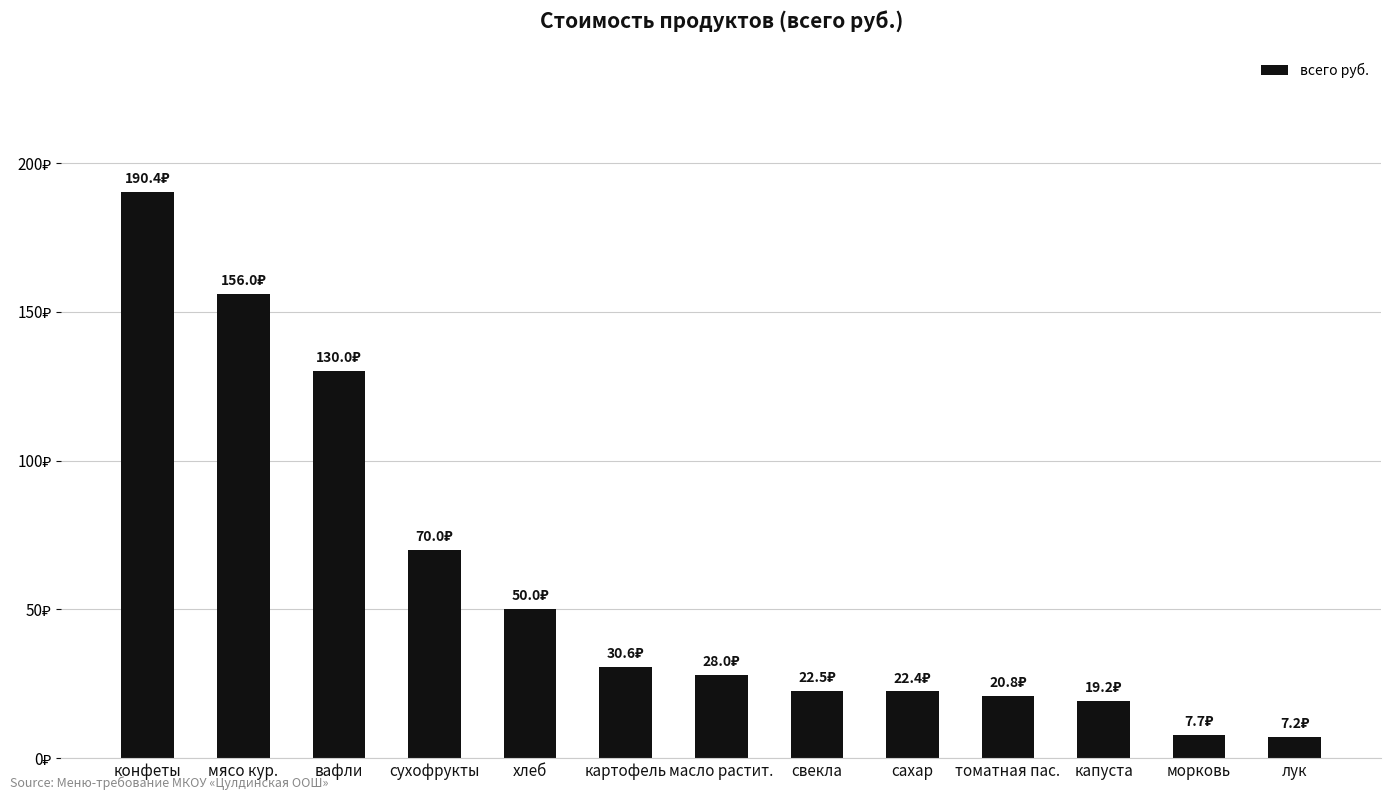

What is the difference between the second highest and minimum values?

148.8